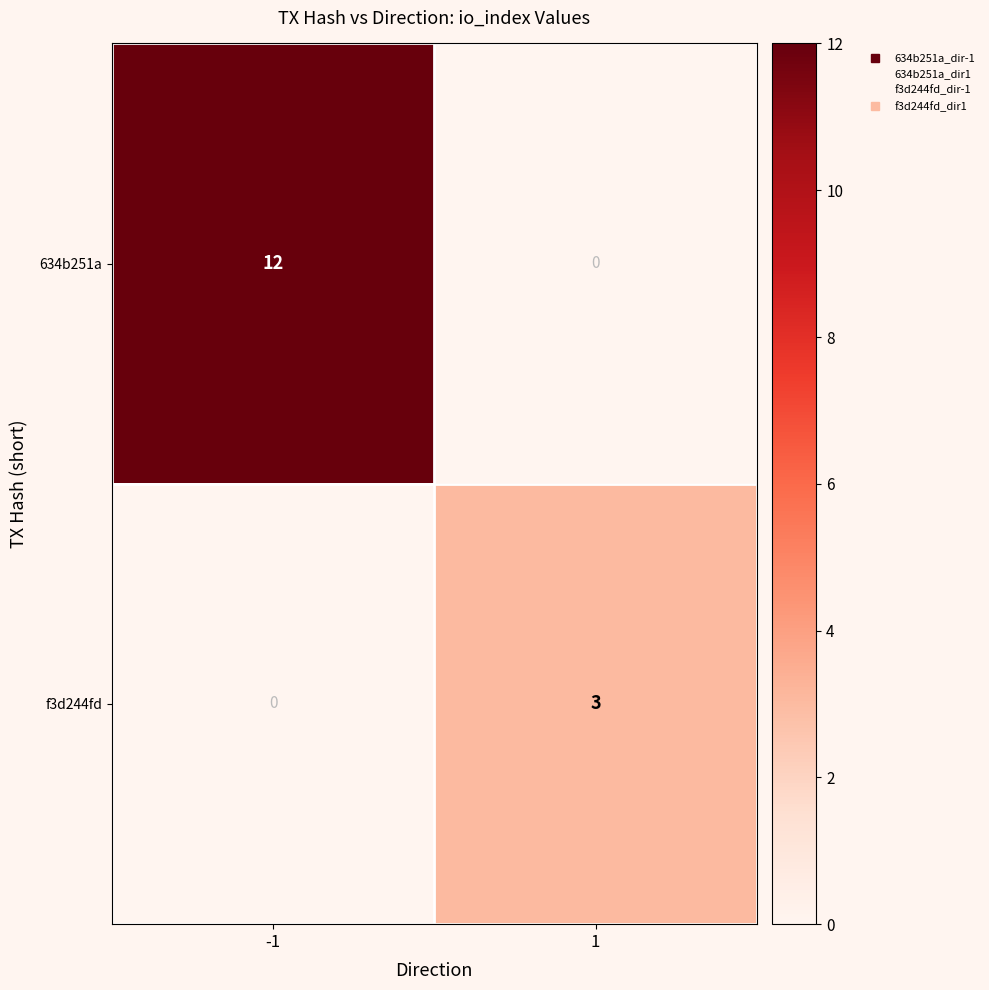

What is the approximate value of f3d244fd at 1?

3